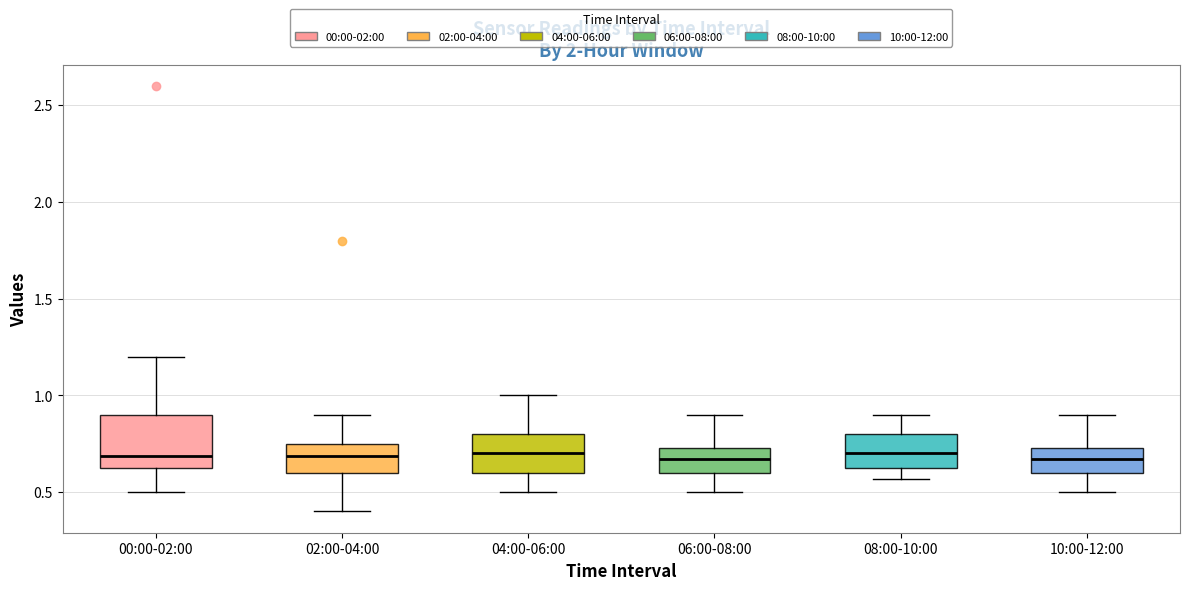

Which box is the tallest, from its lower edge to its upper edge?

00:00-02:00